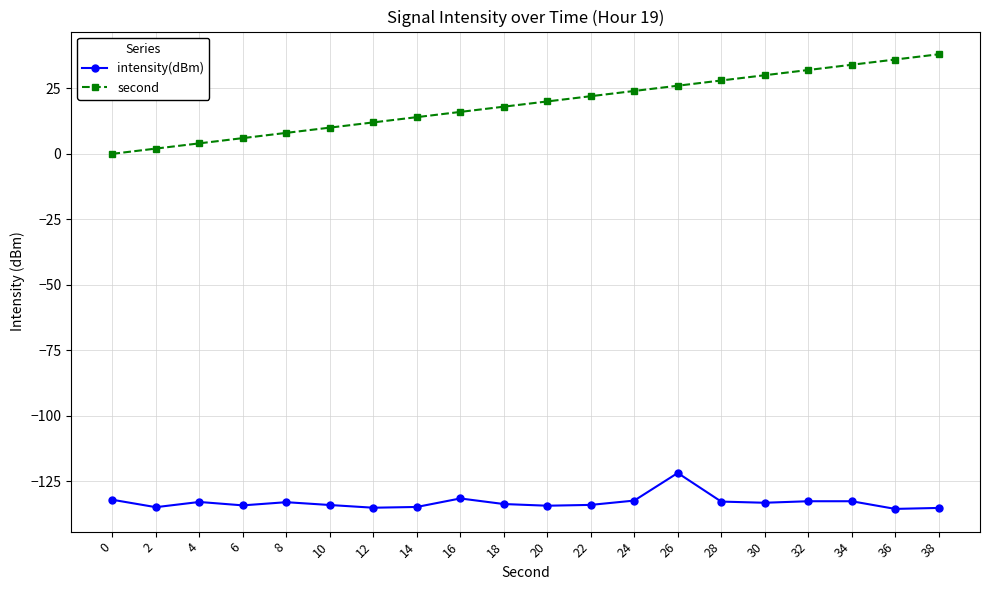

Which series has the largest range (max minus min)?

second